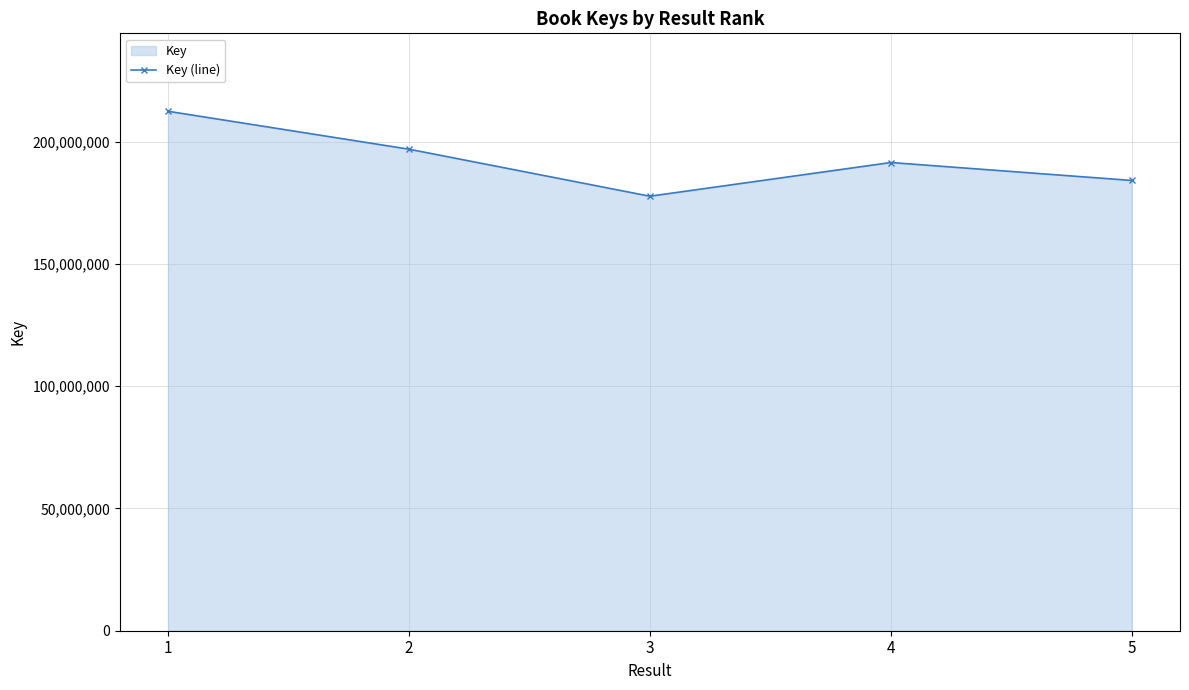

List the labels in order of value, smallest first.

3, 5, 4, 2, 1